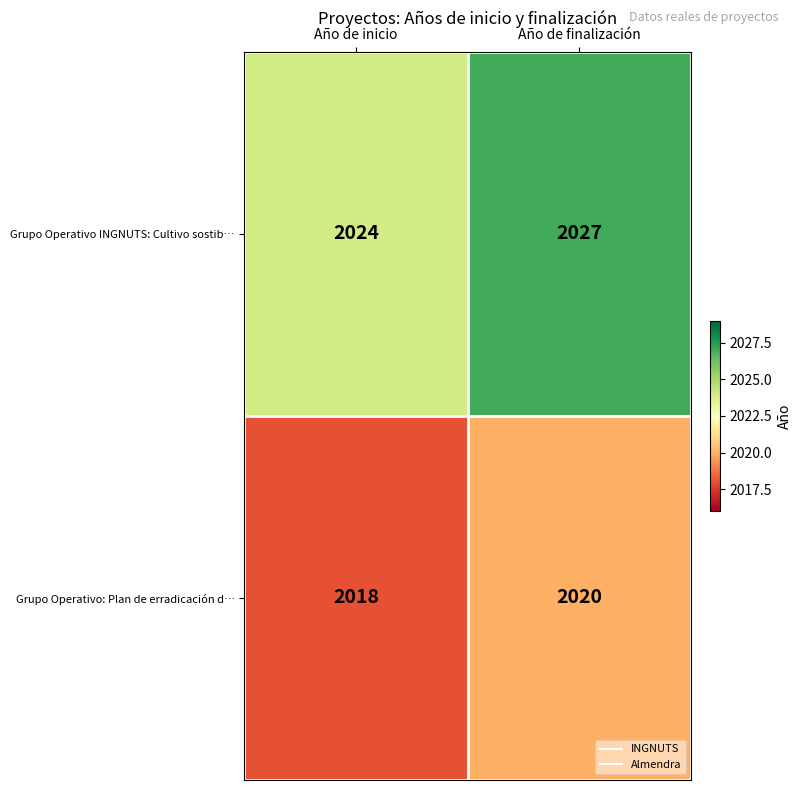

The Grupo Operativo: Plan de erradicación d… series shows 3201 at Año de finalización. True or false?

False